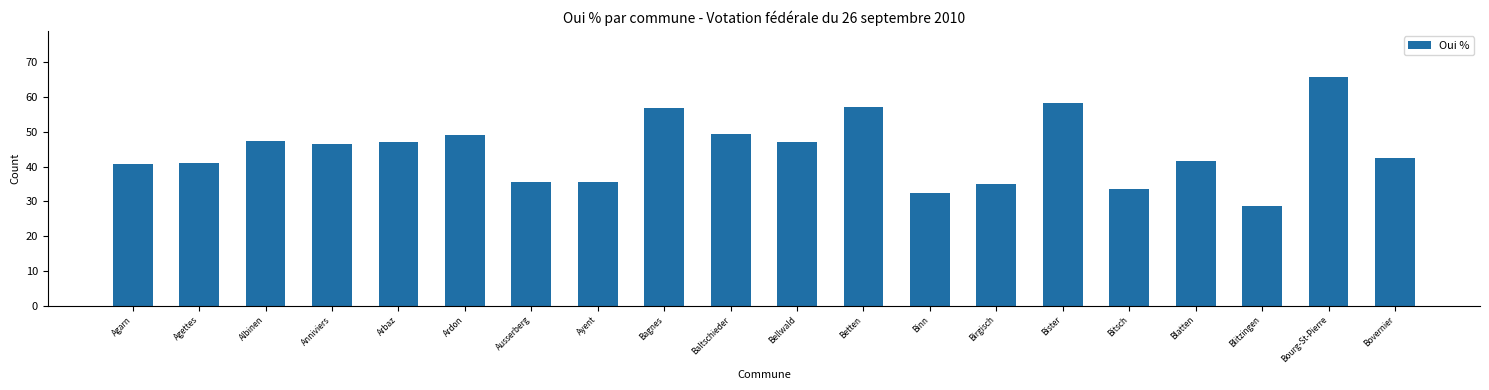

What is the minimum value shown in the chart?

28.6